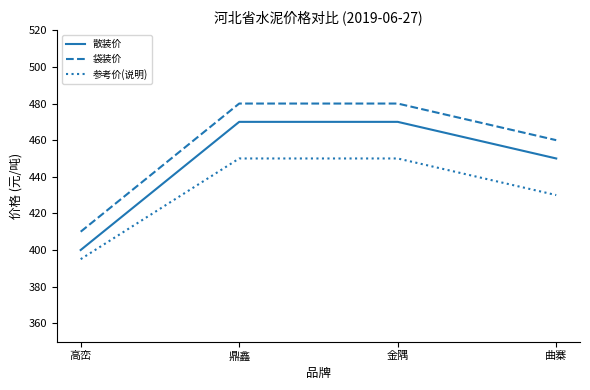

Which series has the largest total across all categories?

袋装价